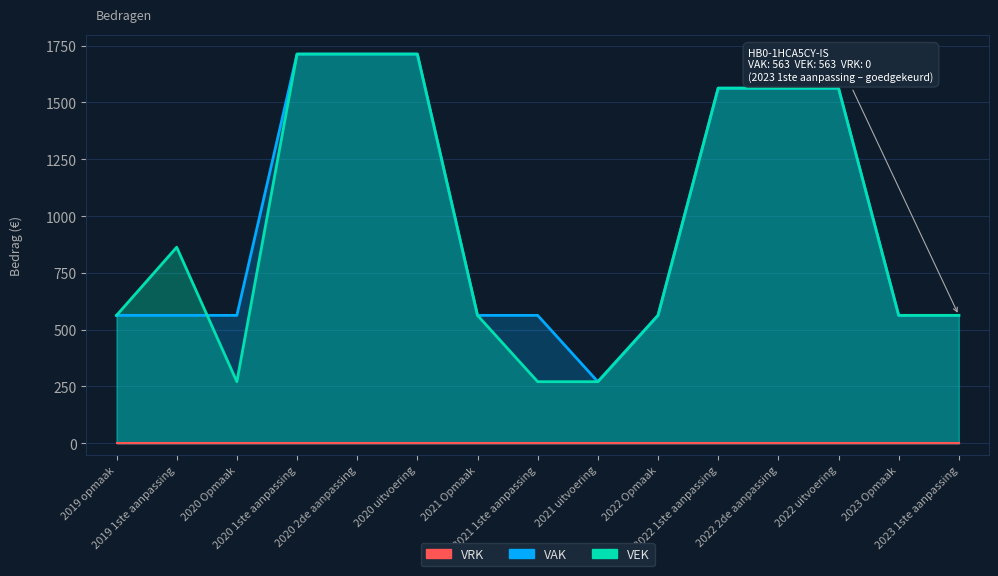

Rank the categories by value from highest to lowest.

2020 1ste aanpassing, 2020 2de aanpassing, 2020 uitvoering, 2022 1ste aanpassing, 2022 2de aanpassing, 2022 uitvoering, 2019 1ste aanpassing, 2019 opmaak, 2021 Opmaak, 2022 Opmaak, 2023 Opmaak, 2023 1ste aanpassing, 2020 Opmaak, 2021 1ste aanpassing, 2021 uitvoering